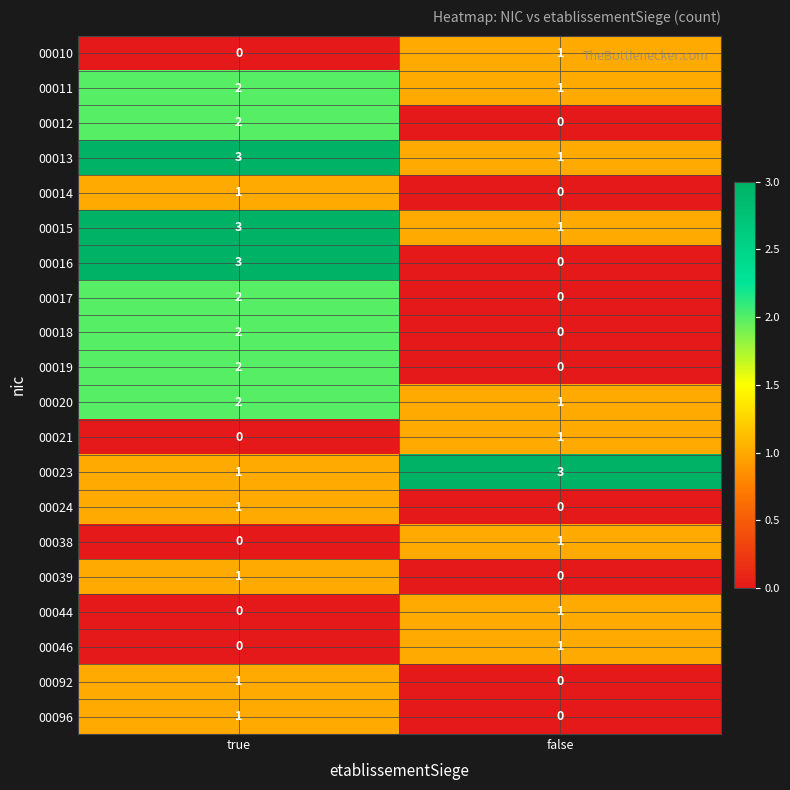

Which category has the highest value in the 00096 series?

true